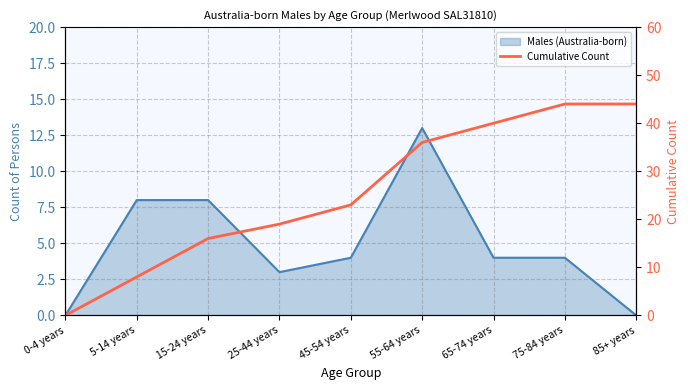

Is it true that the value at 15-24 years is 16?

True